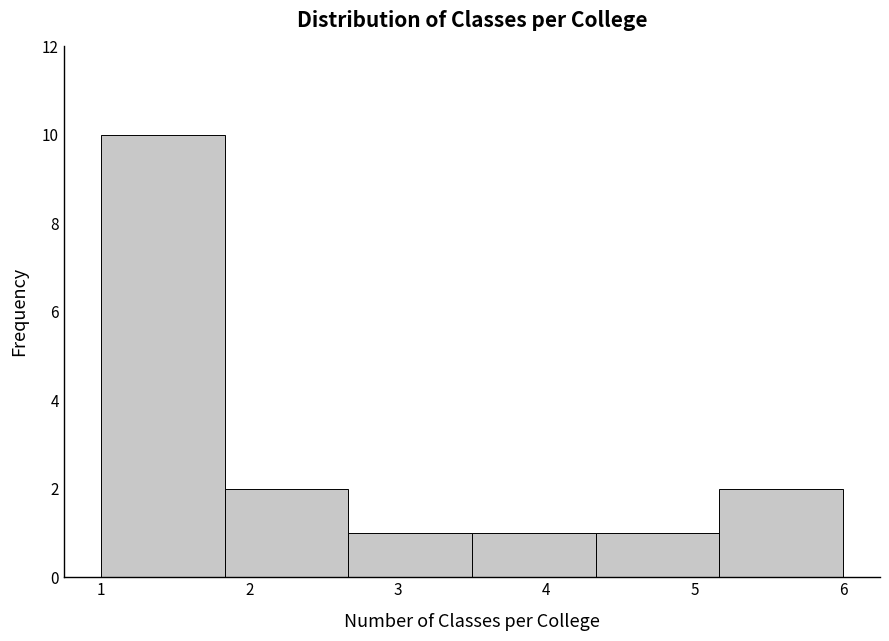

Reading left to right, list every bar in this chart as the range it spans on the x-axis followed by its height. Neither the bar edges nor the heights are printed on the chart, so give them approximately, as read against the axes.

1.0 to 1.8: 10
1.8 to 2.7: 2
2.7 to 3.5: 1
3.5 to 4.3: 1
4.3 to 5.2: 1
5.2 to 6.0: 2